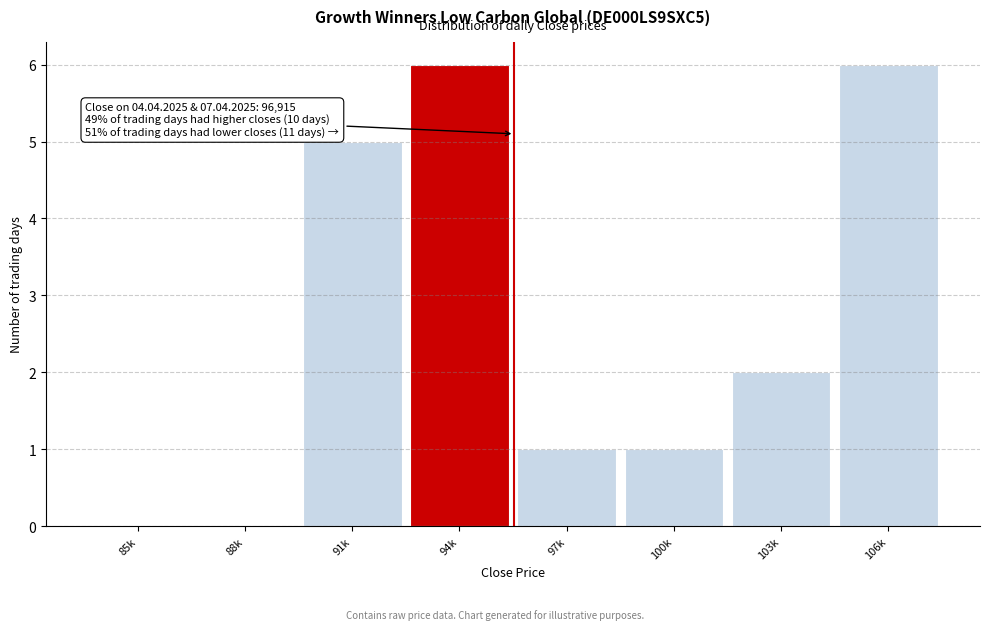

Reading left to right, what are all the values shown in this chart?

85k=0	88k=0	91k=5	94k=6	97k=1	100k=1	103k=2	106k=6